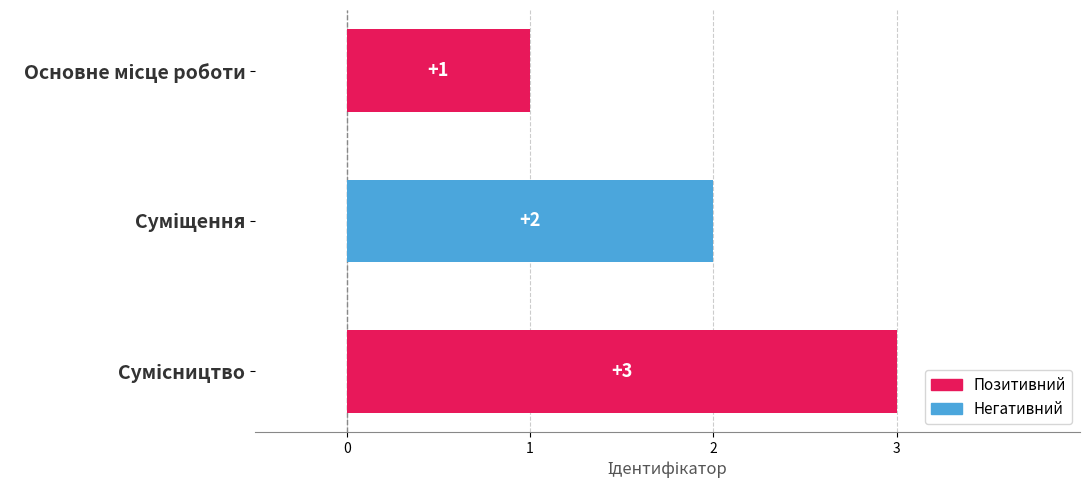

What is the sum of all values?

6